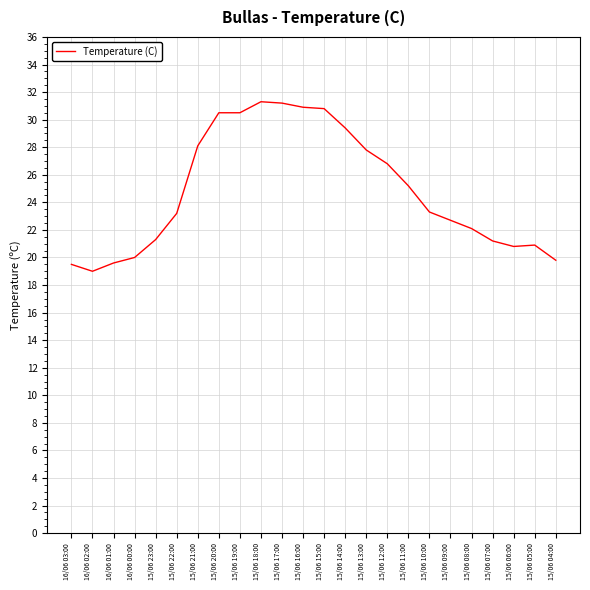

Between 15/06 12:00 and 15/06 20:00, which is larger?

15/06 20:00